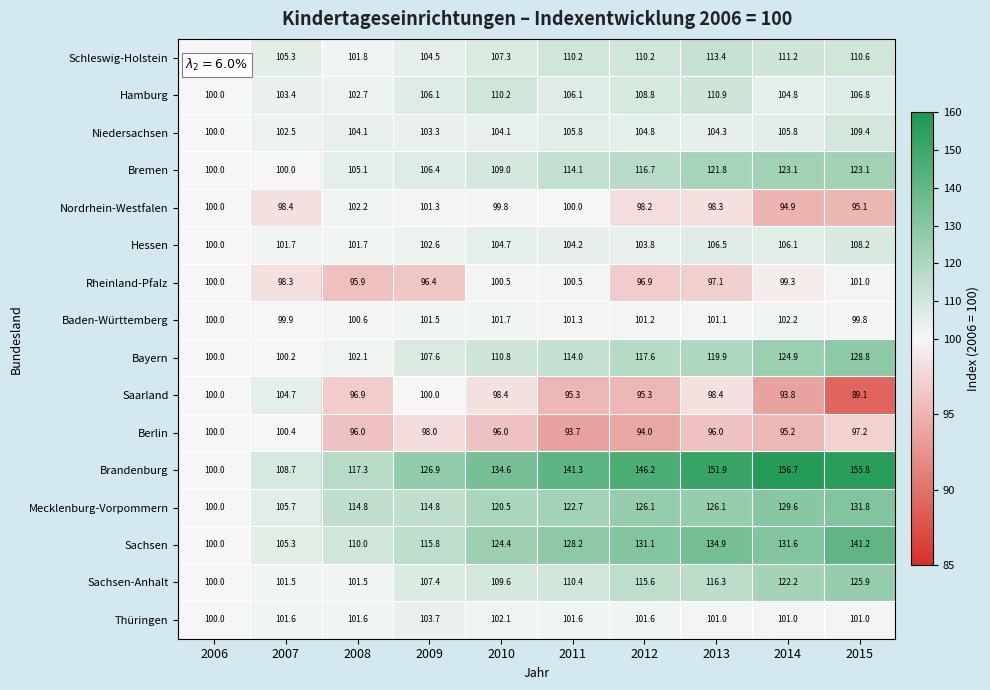

Rank the series at 2012 from lowest to highest value.

Berlin, Saarland, Rheinland-Pfalz, Nordrhein-Westfalen, Baden-Württemberg, Thüringen, Hessen, Niedersachsen, Hamburg, Schleswig-Holstein, Sachsen-Anhalt, Bremen, Bayern, Mecklenburg-Vorpommern, Sachsen, Brandenburg